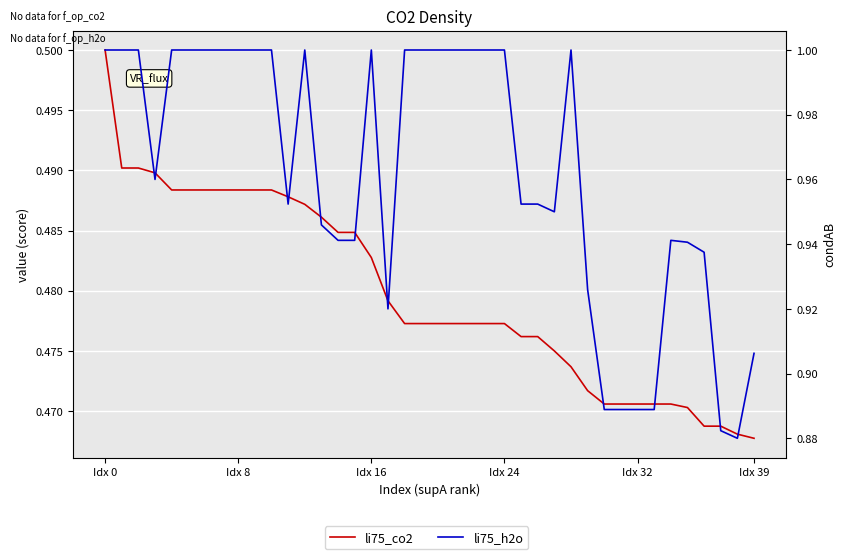

How many lines are shown in the chart?

2